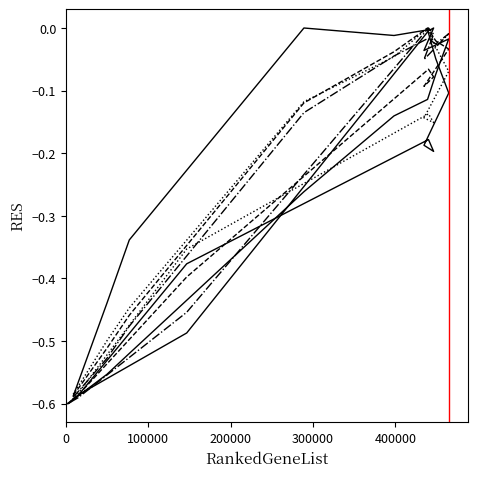

True or false: Männer (Fälle) and Frauen (Versicherte) cross at least once.

True